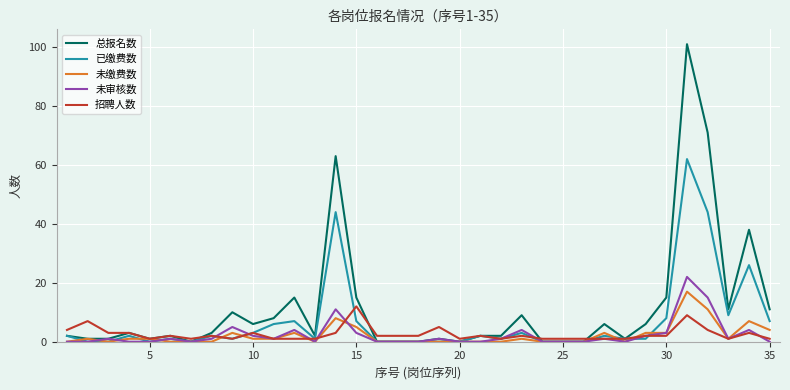

Rank the series by their maximum value, from lowest to highest.

招聘人数, 未缴费数, 未审核数, 已缴费数, 总报名数